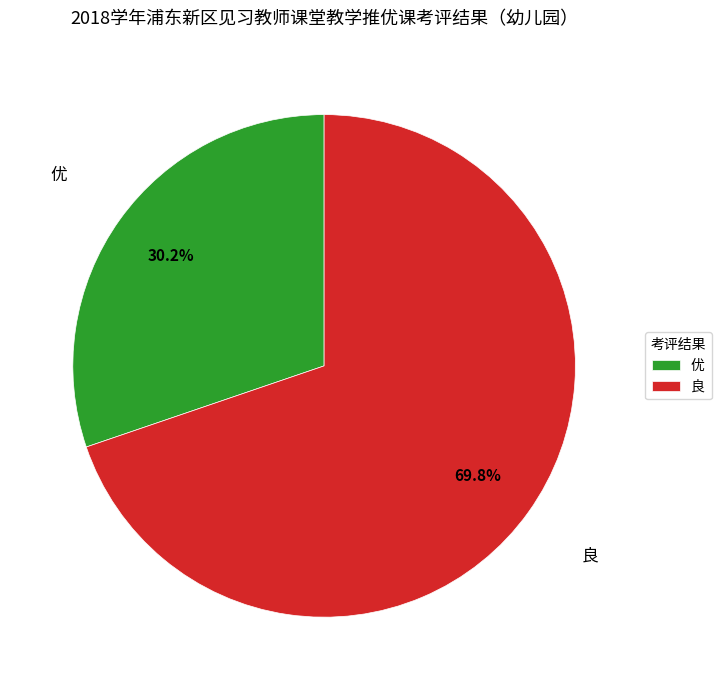

What percentage is the 良 slice, to the nearest percent?

70%